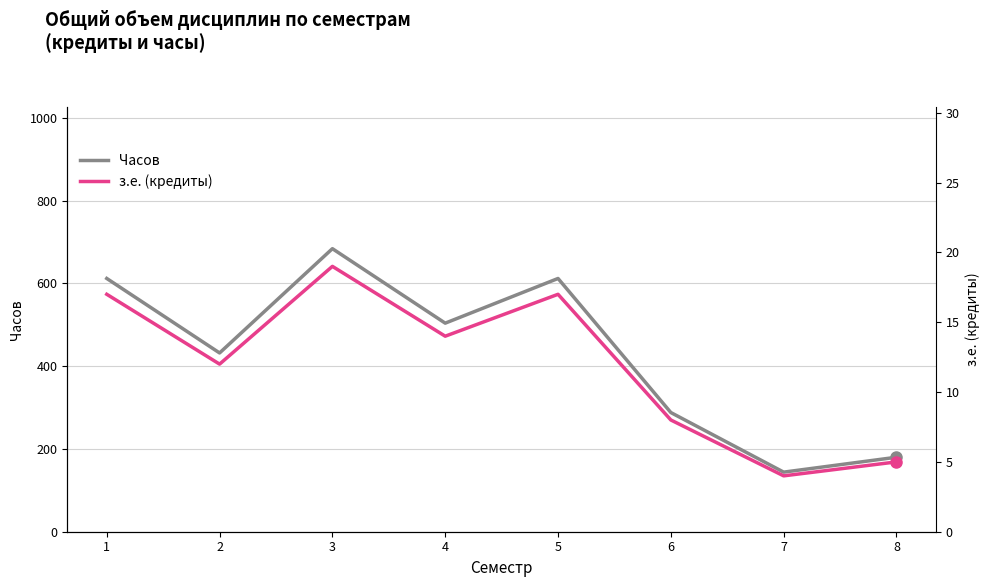

Which has a higher value, 3 or 2?

3